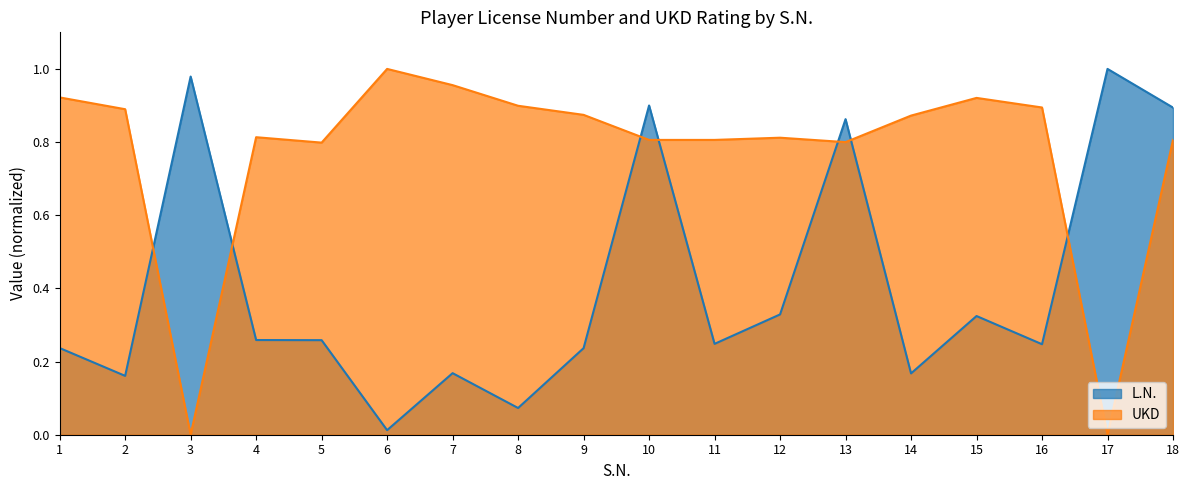

What is the difference between the second highest and second lowest values in the UKD series?

1.0